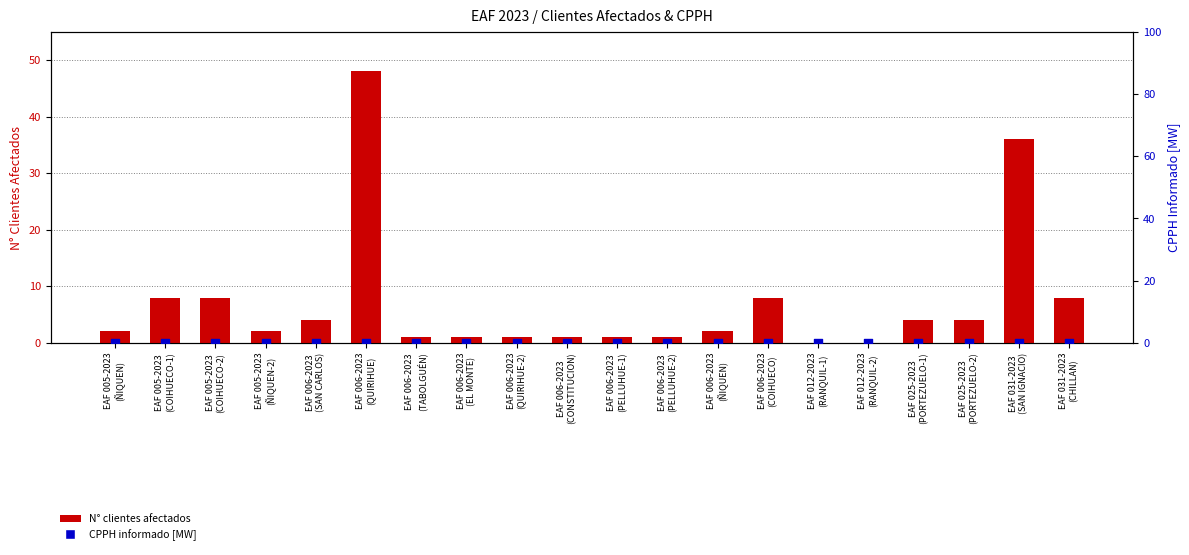

What are all the series names shown in the legend?

N° clientes afectados, CPPH informado [MW]